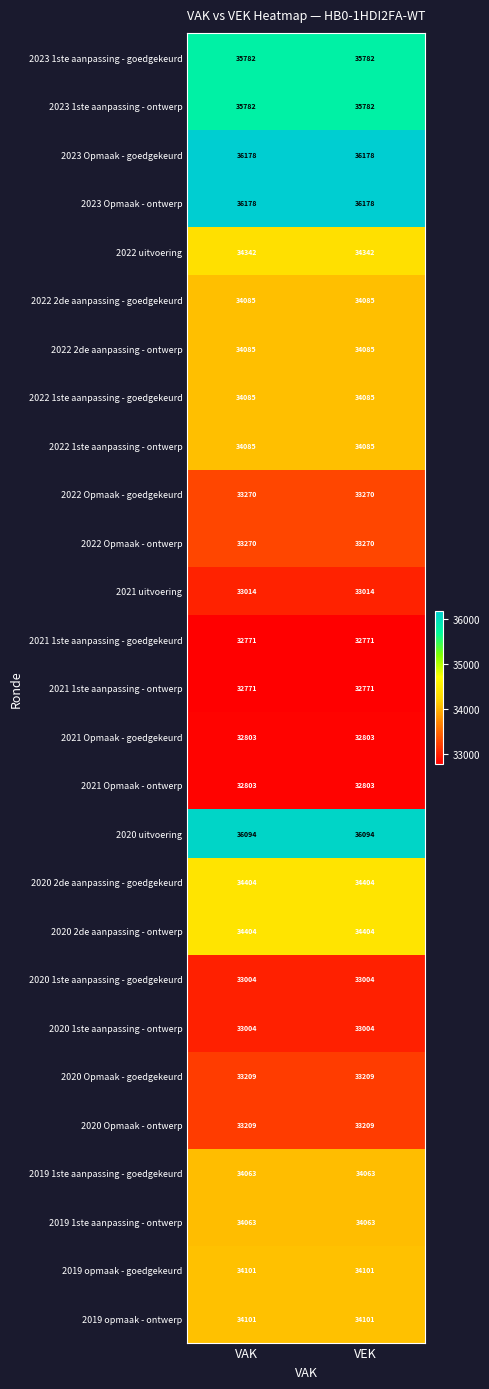

What is the spread (max minus min) of values at VEK?

3407